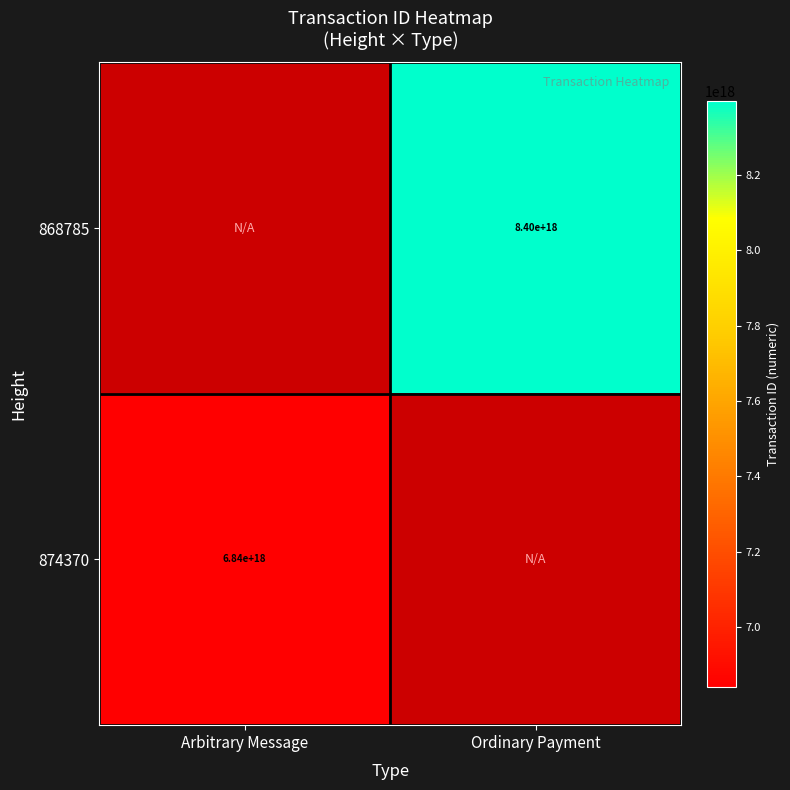

Is it true that 874370 equals 9558909174006169600 at Arbitrary Message?

False